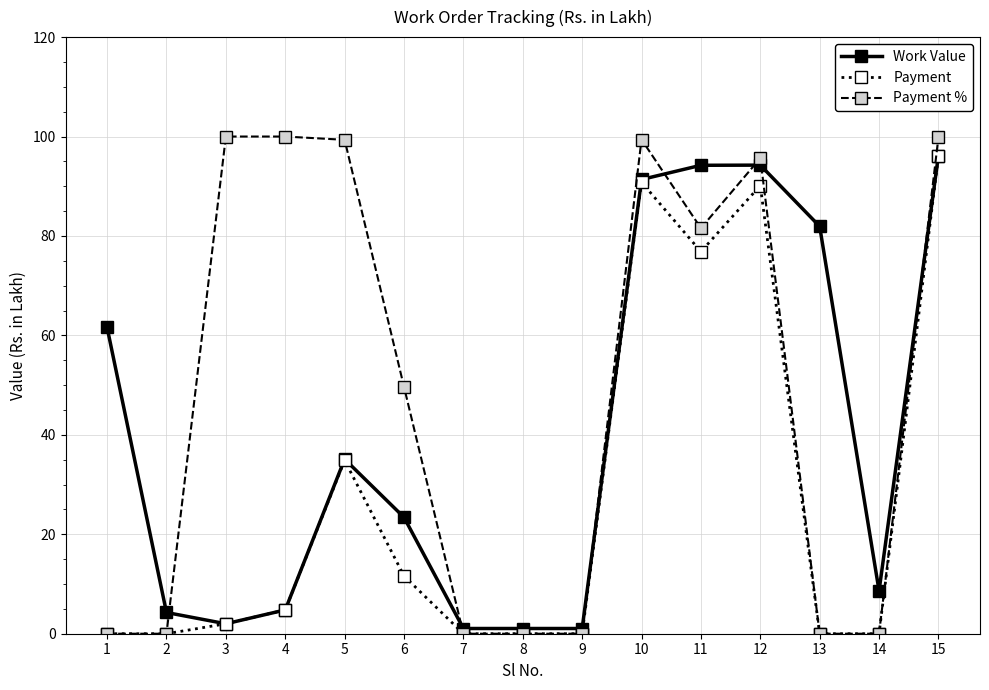

At which label does Work Value first exceed 23?

1